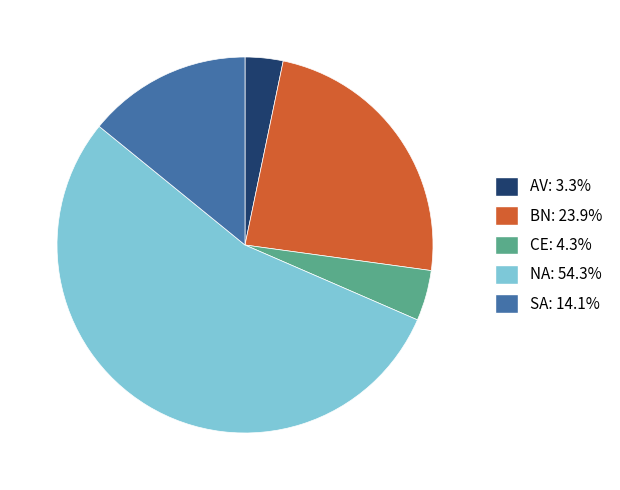

Combined, do SA and AV account for over 50%?

No